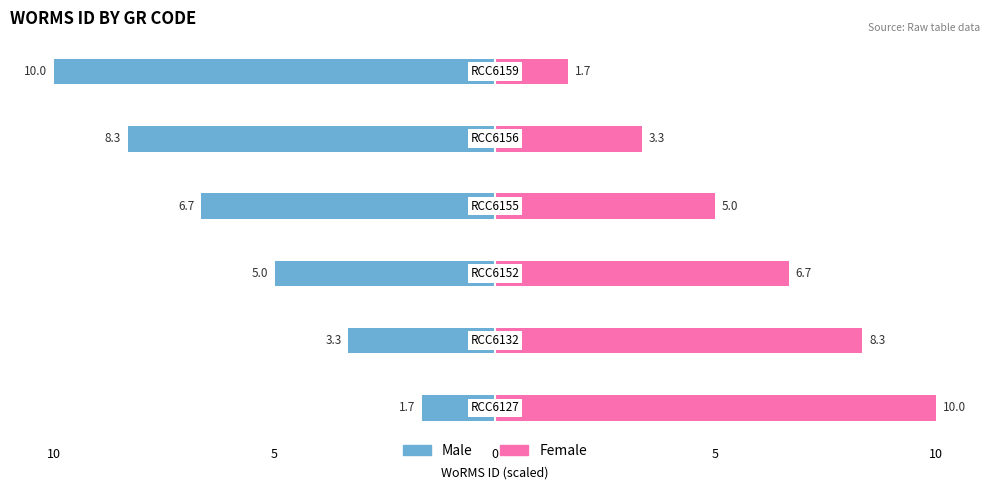

Reading left to right, transcribe all the data shown in this chart.

Male: -1.7	-3.3	-5.0	-6.7	-8.3	-10.0
Female: 10.0	8.3	6.7	5.0	3.3	1.7